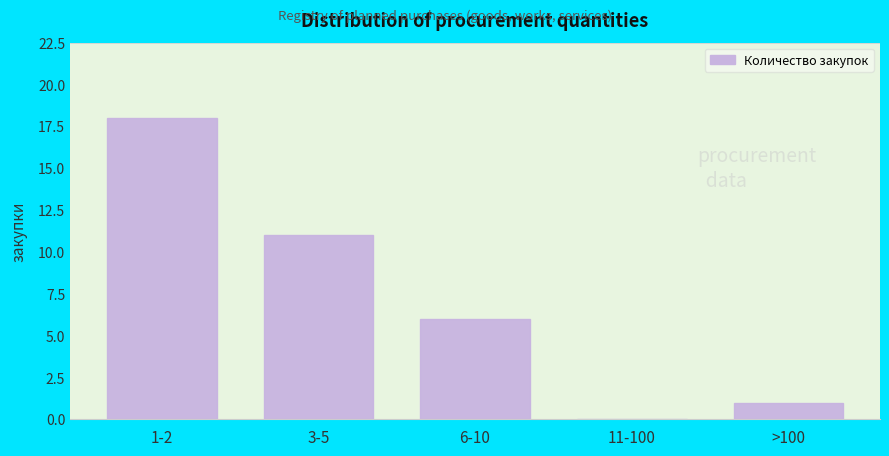

Reading left to right, extract all data points from this chart.

1-2=18	3-5=11	6-10=6	11-100=0	>100=1